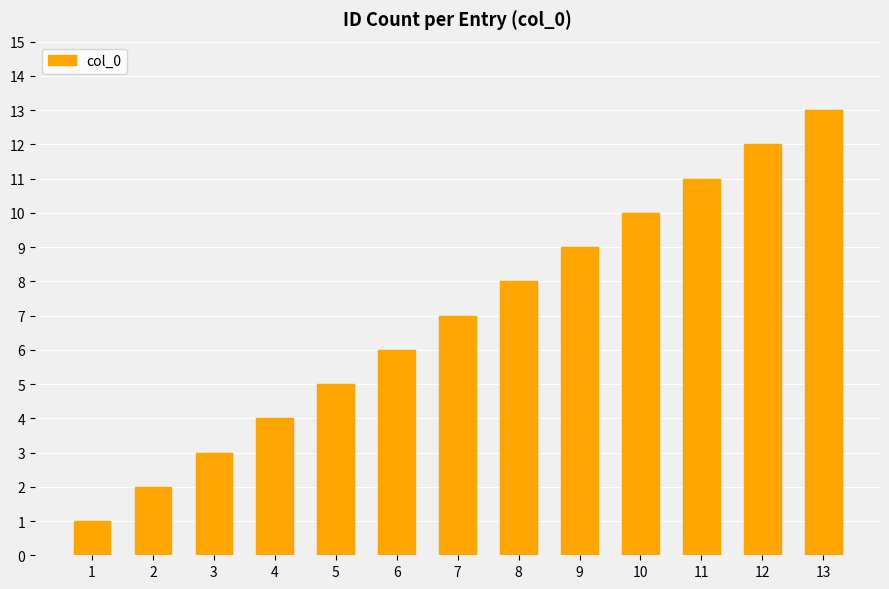

What is the greatest value displayed?

13